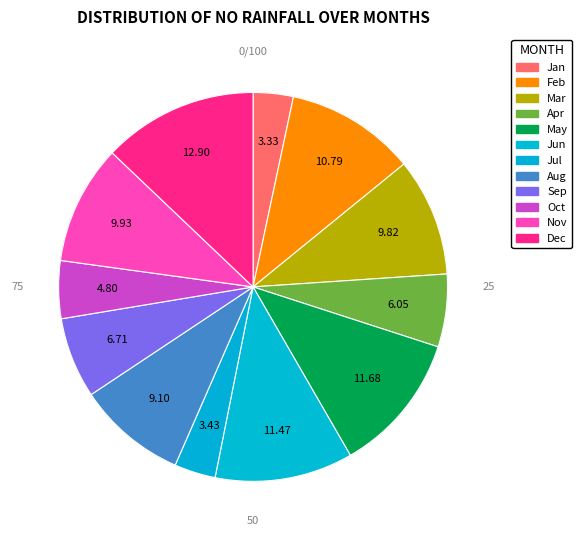

To the nearest percent, what percentage of the pie is Jun?

11%